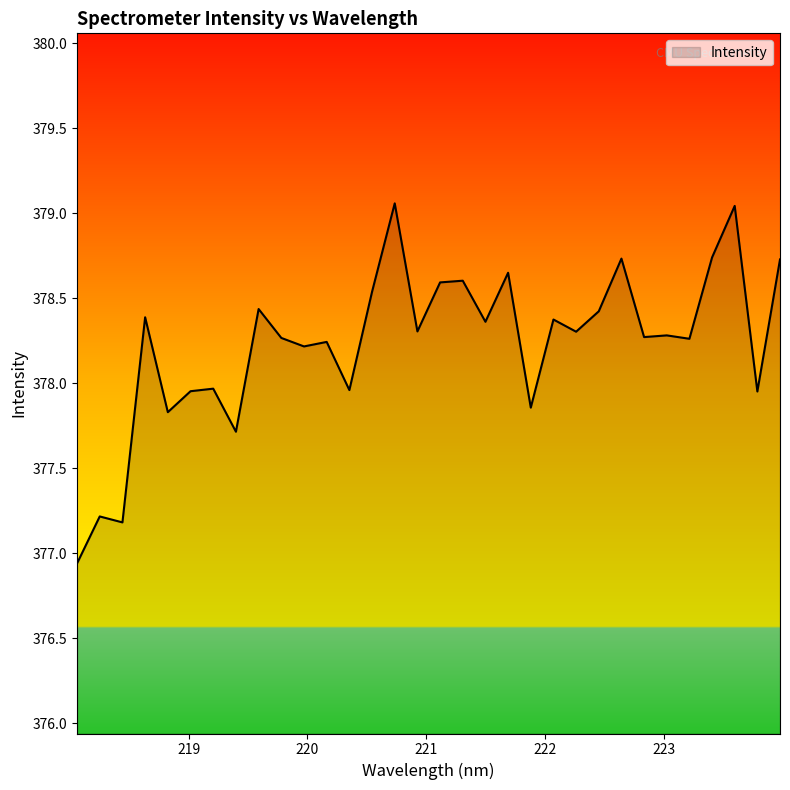

What is the minimum value shown in the chart?

376.9